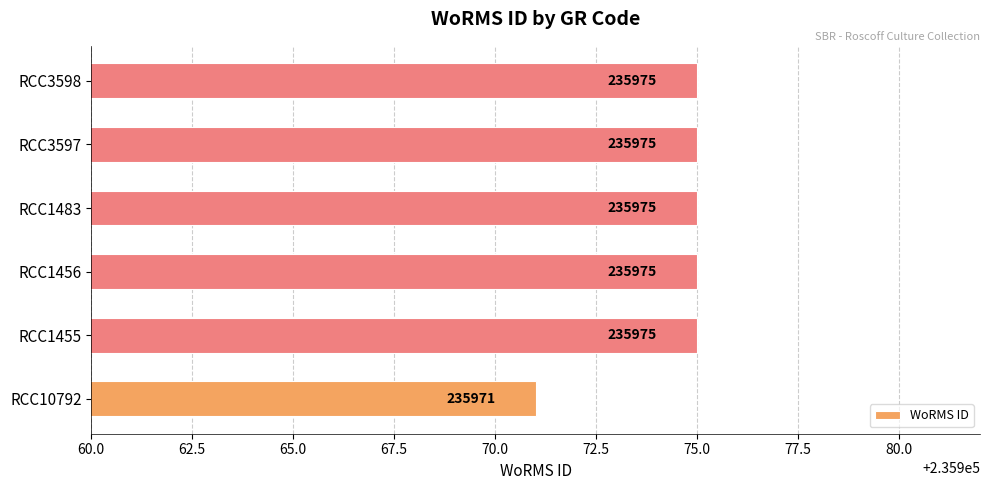

What is the greatest value displayed?

235975